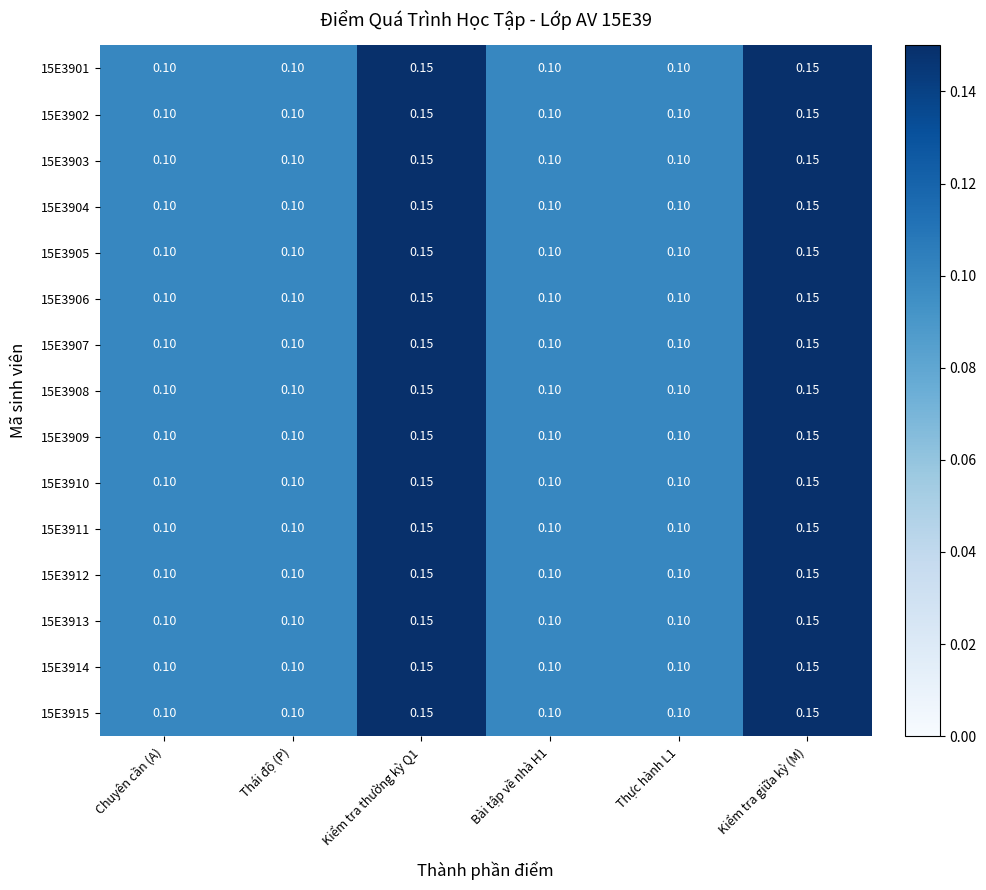

At which category is the sum across all series the highest?

Kiểm tra thường kỳ Q1